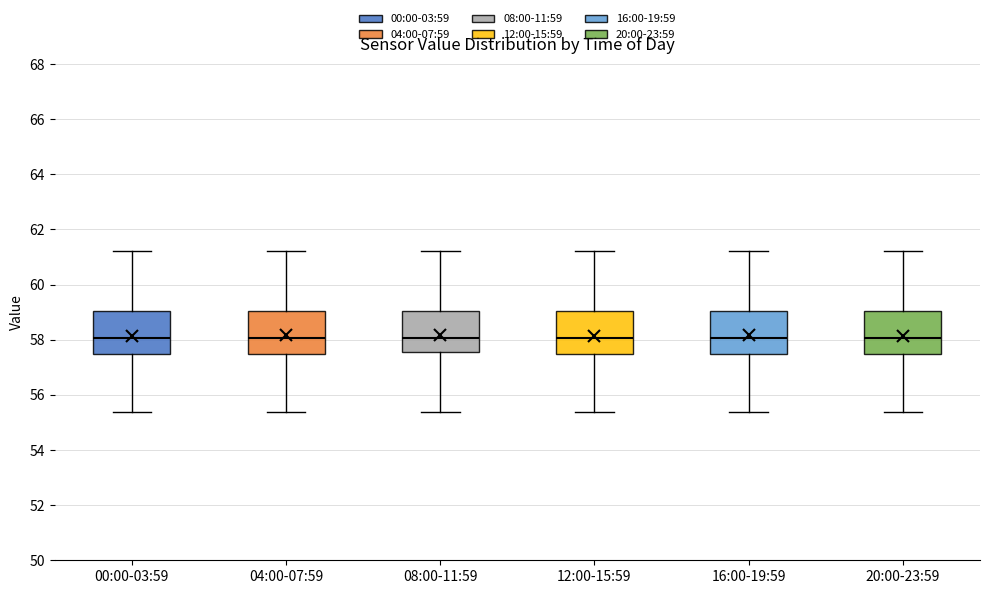

Reading left to right, transcribe this box plot: for each box, give where its median line is, the range the box spans, and where its two whiskers end, as read against the y-axis. The values are not printed on the chart, so give them approximately, as read against the axis.

00:00-03:59: median 58.0, box 57.4 to 59.0, whiskers 55.4 to 61.2
04:00-07:59: median 58.0, box 57.4 to 59.0, whiskers 55.4 to 61.2
08:00-11:59: median 58.0, box 57.6 to 59.0, whiskers 55.4 to 61.2
12:00-15:59: median 58.0, box 57.4 to 59.0, whiskers 55.4 to 61.2
16:00-19:59: median 58.0, box 57.4 to 59.0, whiskers 55.4 to 61.2
20:00-23:59: median 58.0, box 57.4 to 59.0, whiskers 55.4 to 61.2